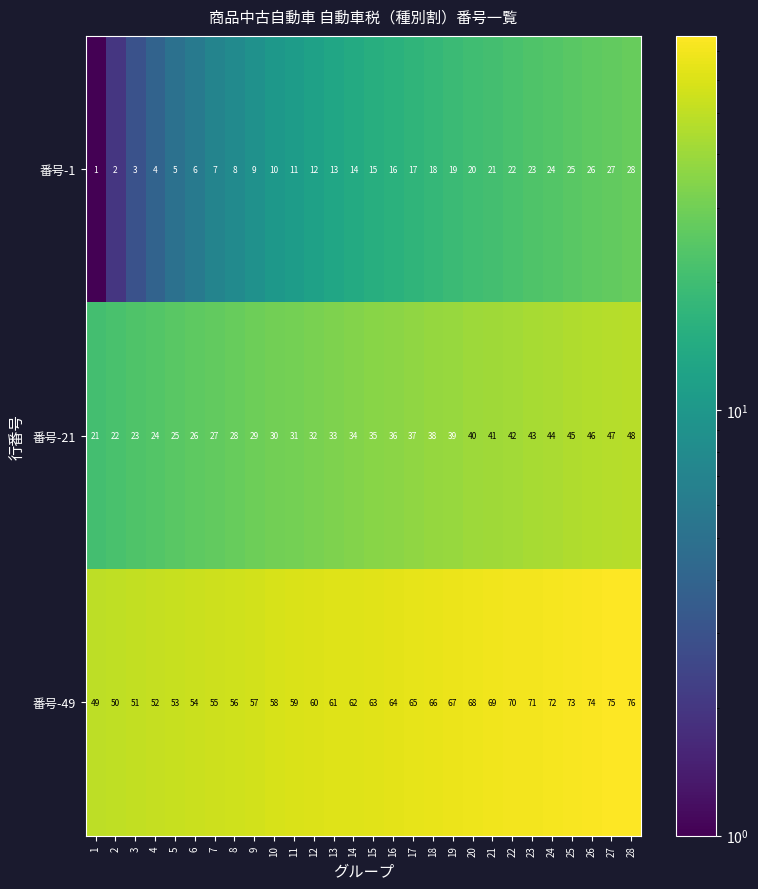

At which category is the sum across all series the highest?

28